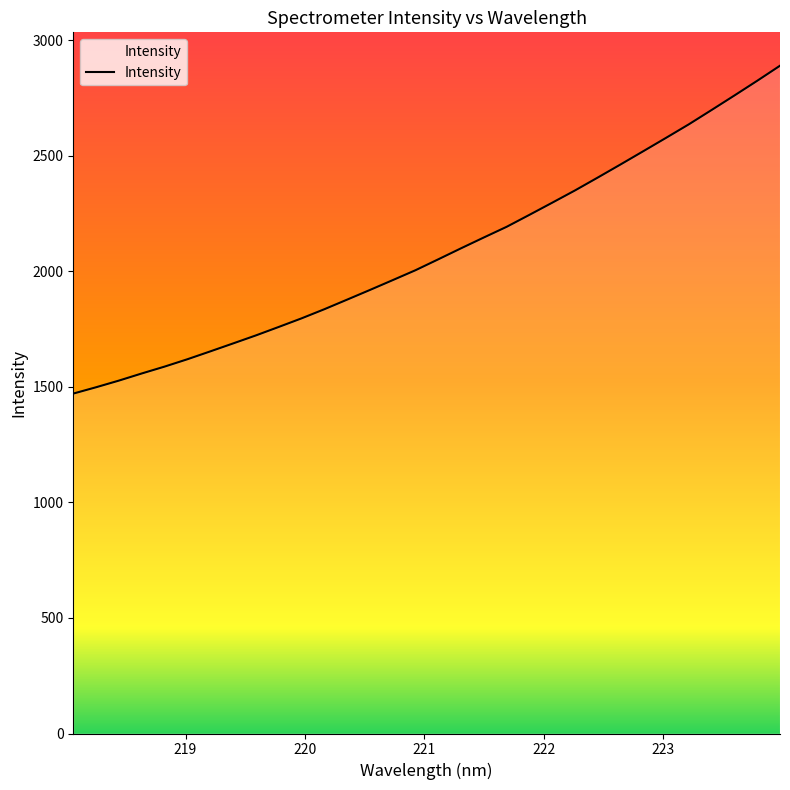

What is the difference between the maximum and minimum values?

1418.3